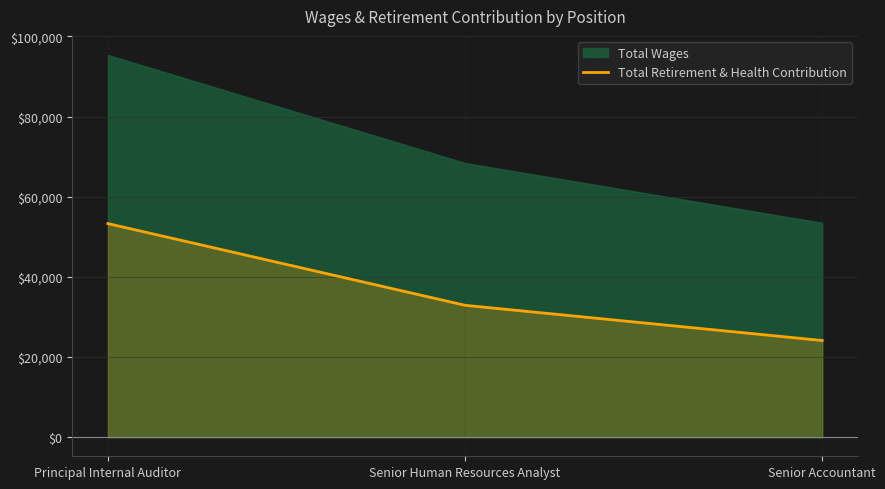

The Total Retirement & Health Contribution series shows 50027 at Senior Human Resources Analyst. True or false?

False